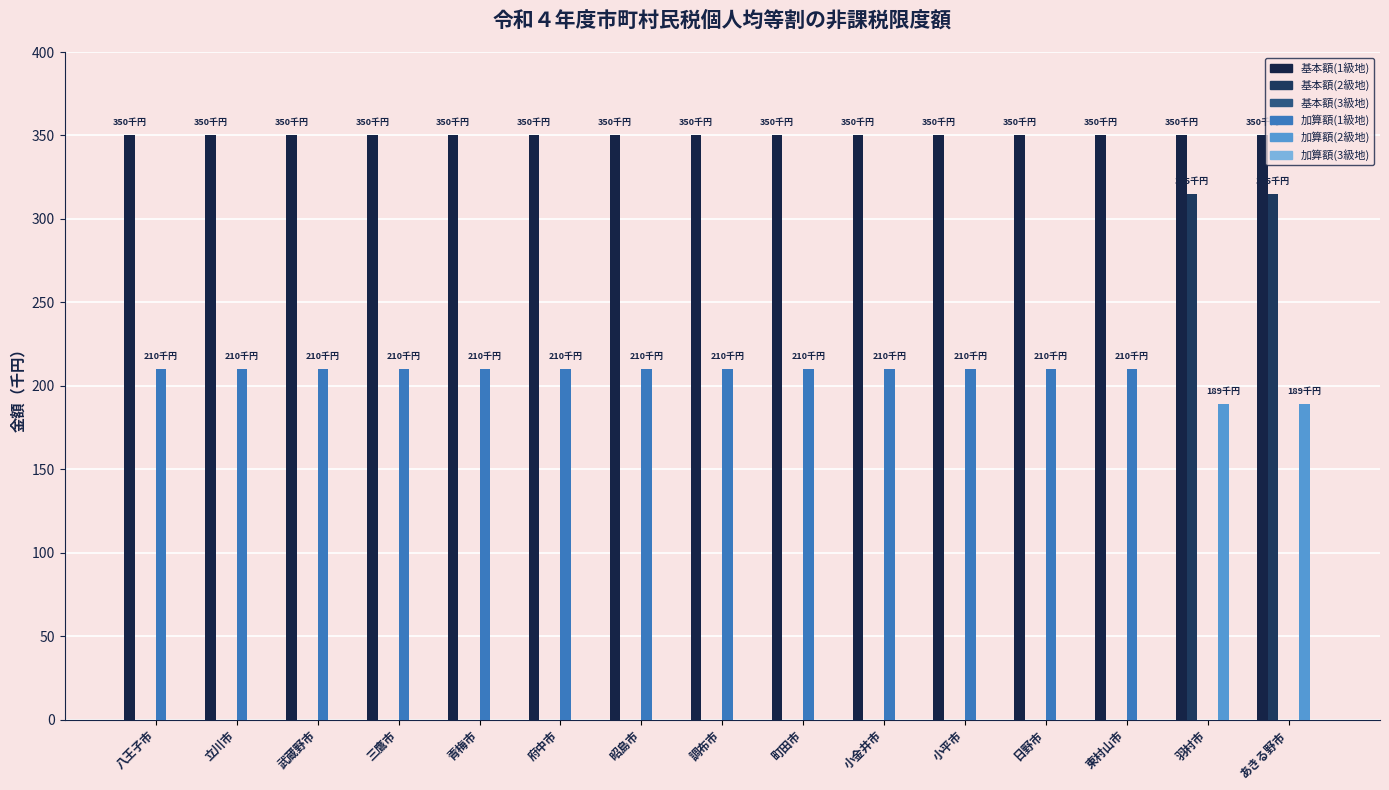

What is the value of the 加算額(1級地) bar at the 2nd from the left?

210